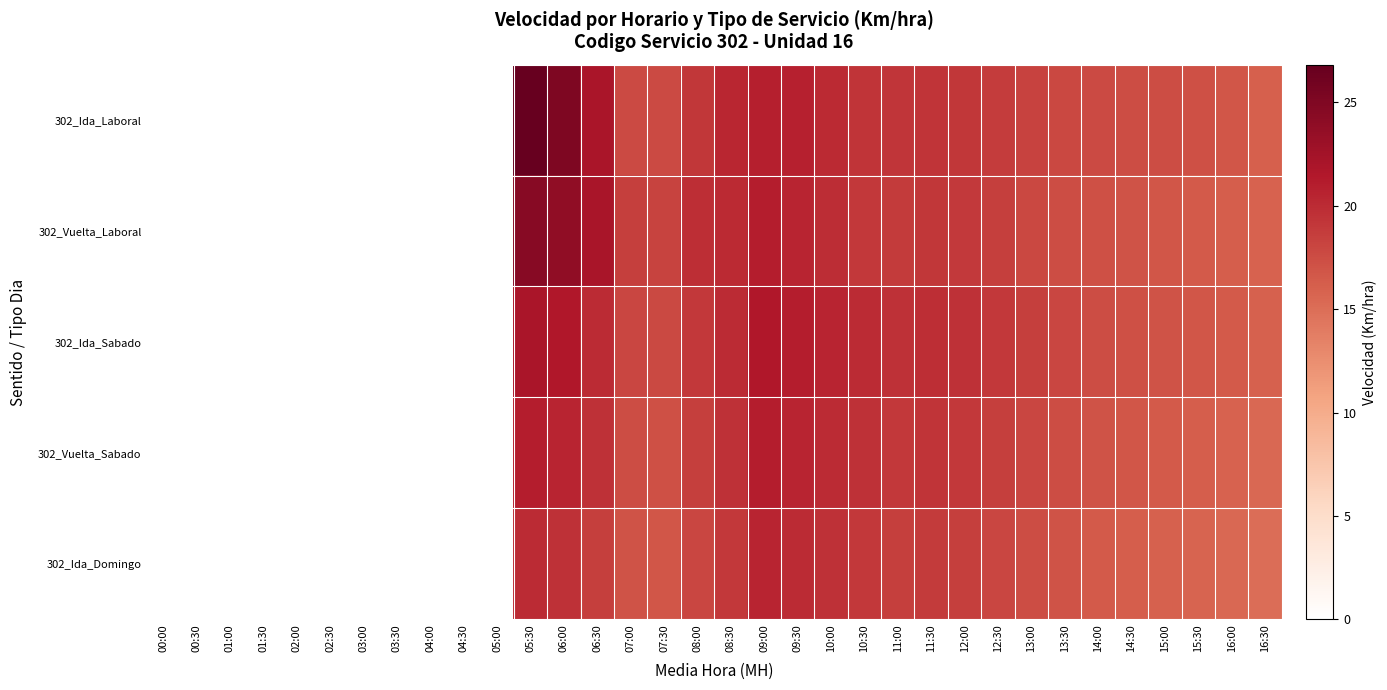

Reading left to right, what are all the values shown in this chart?

302_Ida_Laboral: 00:00=0.0	00:30=0.0	01:00=0.0	01:30=0.0	02:00=0.0	02:30=0.0	03:00=0.0	03:30=0.0	04:00=0.0	04:30=0.0	05:00=0.0	05:30=26.8	06:00=25.1	06:30=21.9	07:00=17.7	07:30=17.6	08:00=19.1	08:30=20.3	09:00=20.9	09:30=20.8	10:00=20.1	10:30=19.4	11:00=19.2	11:30=19.4	12:00=19.2	12:30=18.7	13:00=18.3	13:30=17.9	14:00=17.6	14:30=17.5	15:00=17.4	15:30=17.2	16:00=16.8	16:30=16.1
302_Vuelta_Laboral: 00:00=0.0	00:30=0.0	01:00=0.0	01:30=0.0	02:00=0.0	02:30=0.0	03:00=0.0	03:30=0.0	04:00=0.0	04:30=0.0	05:00=0.0	05:30=24.5	06:00=23.8	06:30=22.1	07:00=18.5	07:30=18.2	08:00=19.8	08:30=20.1	09:00=21.0	09:30=20.5	10:00=19.9	10:30=19.0	11:00=18.8	11:30=19.1	12:00=18.9	12:30=18.5	13:00=17.9	13:30=17.5	14:00=17.2	14:30=17.0	15:00=16.8	15:30=16.5	16:00=16.2	16:30=15.9
302_Ida_Sabado: 00:00=0.0	00:30=0.0	01:00=0.0	01:30=0.0	02:00=0.0	02:30=0.0	03:00=0.0	03:30=0.0	04:00=0.0	04:30=0.0	05:00=0.0	05:30=22.0	06:00=21.5	06:30=20.0	07:00=18.0	07:30=17.8	08:00=19.0	08:30=20.0	09:00=21.5	09:30=21.0	10:00=20.5	10:30=20.0	11:00=19.5	11:30=19.8	12:00=19.5	12:30=19.0	13:00=18.5	13:30=18.0	14:00=17.5	14:30=17.2	15:00=17.0	15:30=16.8	16:00=16.5	16:30=16.0
302_Vuelta_Sabado: 00:00=0.0	00:30=0.0	01:00=0.0	01:30=0.0	02:00=0.0	02:30=0.0	03:00=0.0	03:30=0.0	04:00=0.0	04:30=0.0	05:00=0.0	05:30=21.0	06:00=20.5	06:30=19.5	07:00=17.5	07:30=17.2	08:00=18.5	08:30=19.5	09:00=21.0	09:30=20.5	10:00=20.0	10:30=19.5	11:00=19.0	11:30=19.3	12:00=19.0	12:30=18.5	13:00=18.0	13:30=17.5	14:00=17.0	14:30=16.8	15:00=16.5	15:30=16.2	16:00=15.9	16:30=15.5
302_Ida_Domingo: 00:00=0.0	00:30=0.0	01:00=0.0	01:30=0.0	02:00=0.0	02:30=0.0	03:00=0.0	03:30=0.0	04:00=0.0	04:30=0.0	05:00=0.0	05:30=20.0	06:00=19.5	06:30=18.5	07:00=17.0	07:30=16.8	08:00=18.0	08:30=19.0	09:00=20.5	09:30=20.0	10:00=19.5	10:30=19.0	11:00=18.5	11:30=18.8	12:00=18.5	12:30=18.0	13:00=17.5	13:30=17.0	14:00=16.5	14:30=16.2	15:00=16.0	15:30=15.8	16:00=15.5	16:30=15.0